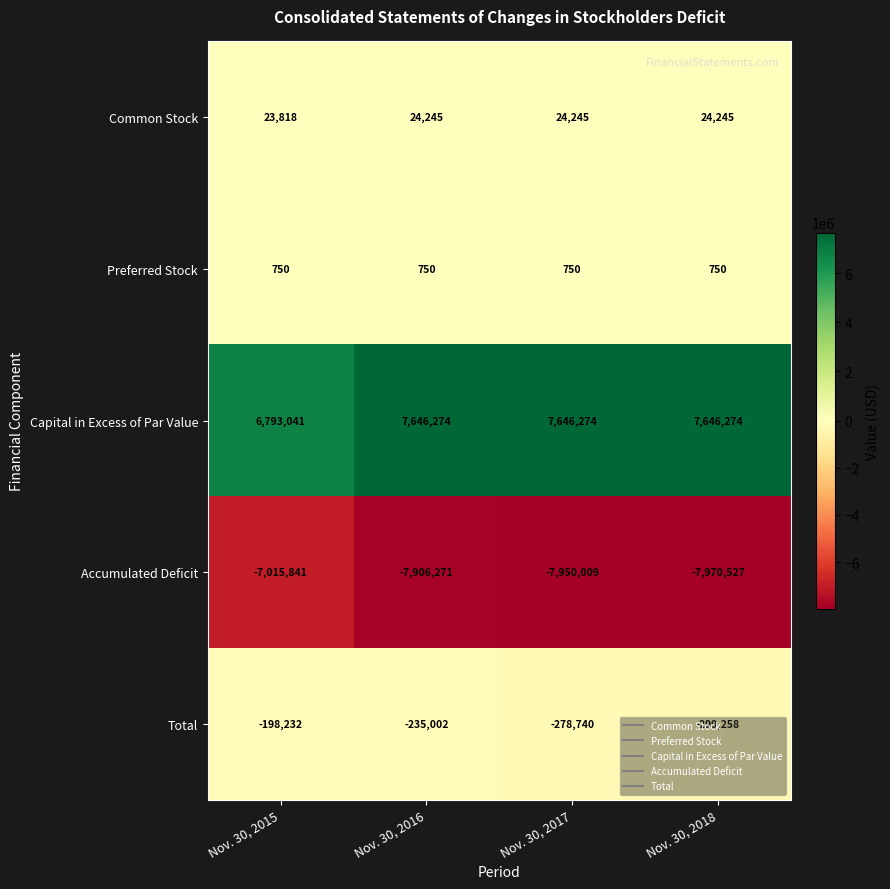

Which series has the largest total across all categories?

Capital in Excess of Par Value